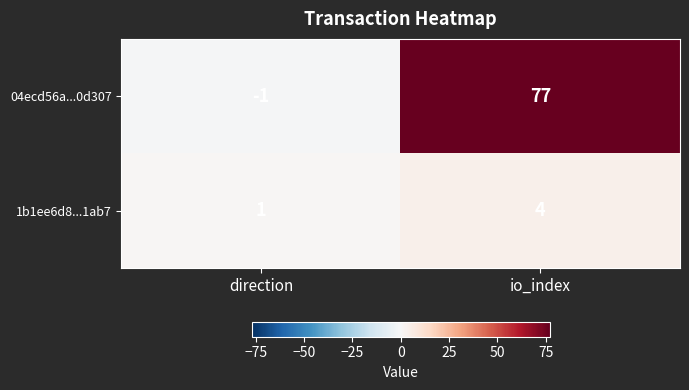

Which label corresponds to the smallest value in the chart?

direction